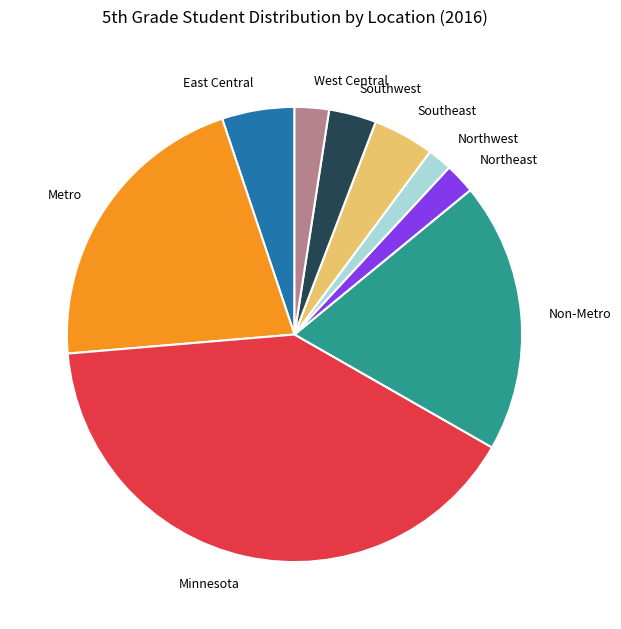

Do Non-Metro and Northeast together represent more than half of the pie?

No